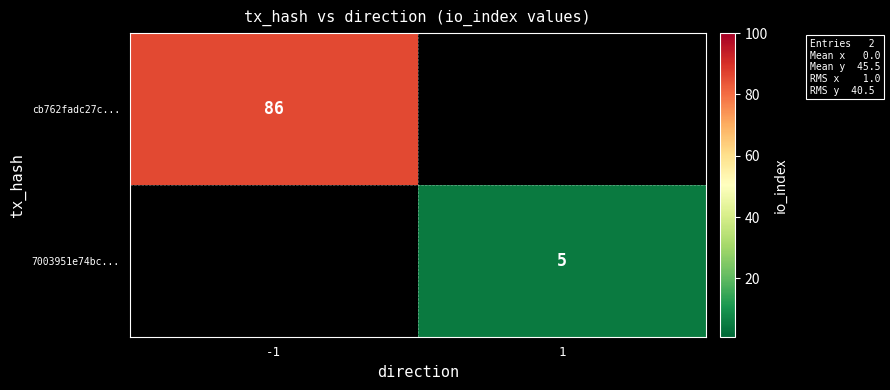

The cb762fadc27c... series shows 86 at -1. True or false?

True